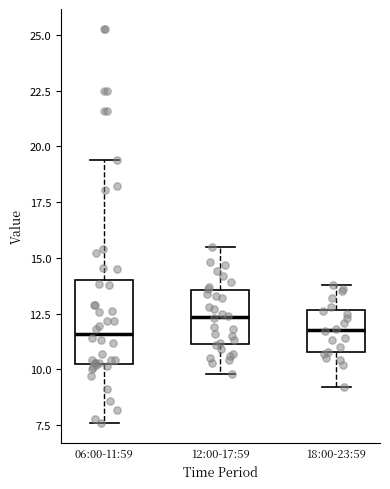

Comparing the boxes themselves (not the whiskers), which one is the tallest?

06:00-11:59